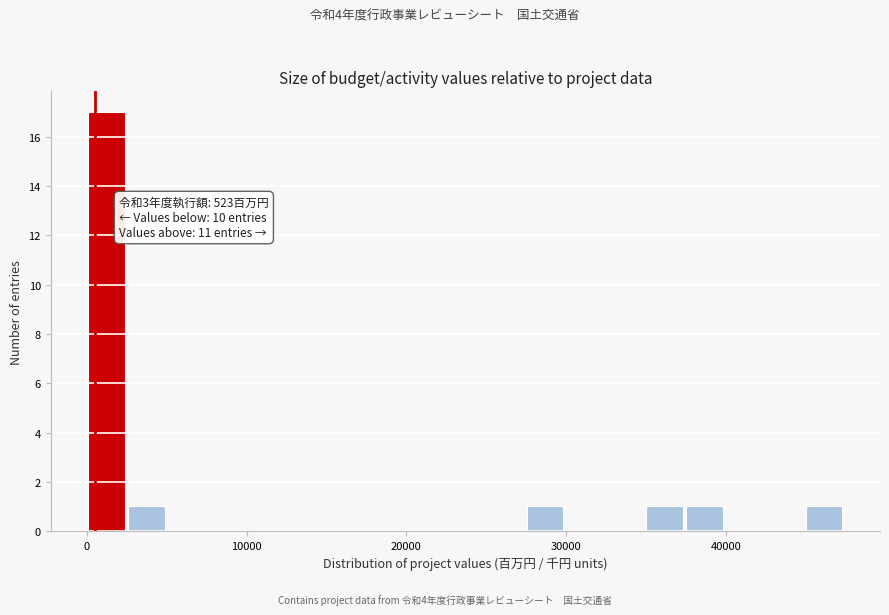

Read against the x-axis, roughly where is the centre of the tallest bar?

1000